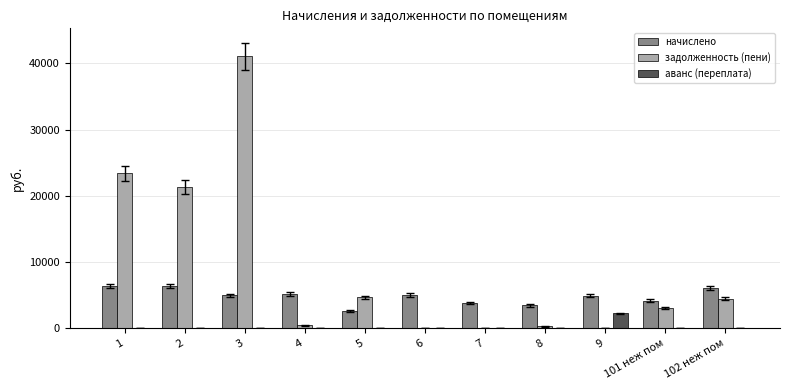

What is the sum of the начислено values at 7 and 102 неж пом?

9928.8